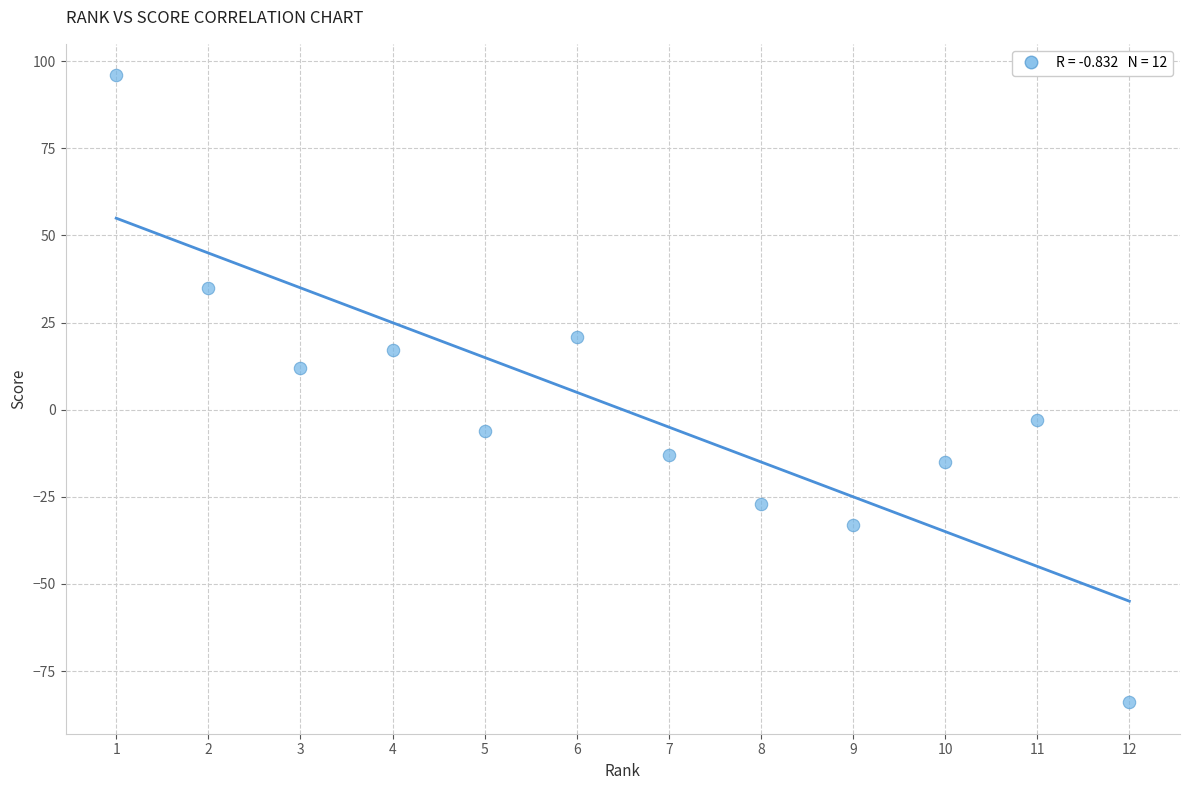

What Y value in the scatter plot is closest to 6?

12